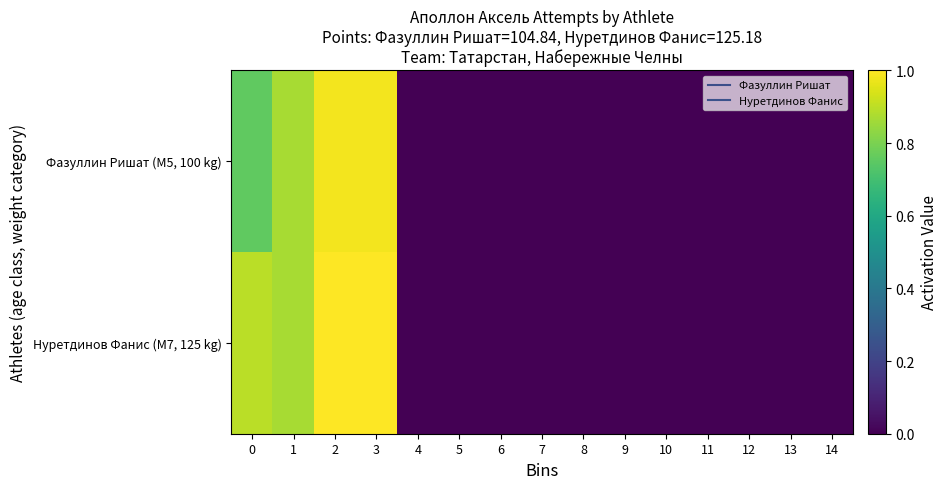

Reading right to left, extract all data points from this chart.

Фазуллин Ришат (M5, 100 kg): 14=0.0	13=0.0	12=0.0	11=0.0	10=0.0	9=0.0	8=0.0	7=0.0	6=0.0	5=0.0	4=0.0	3=1.0	2=1.0	1=0.9	0=0.8
Нуретдинов Фанис (M7, 125 kg): 14=0.0	13=0.0	12=0.0	11=0.0	10=0.0	9=0.0	8=0.0	7=0.0	6=0.0	5=0.0	4=0.0	3=1.0	2=1.0	1=0.9	0=0.9